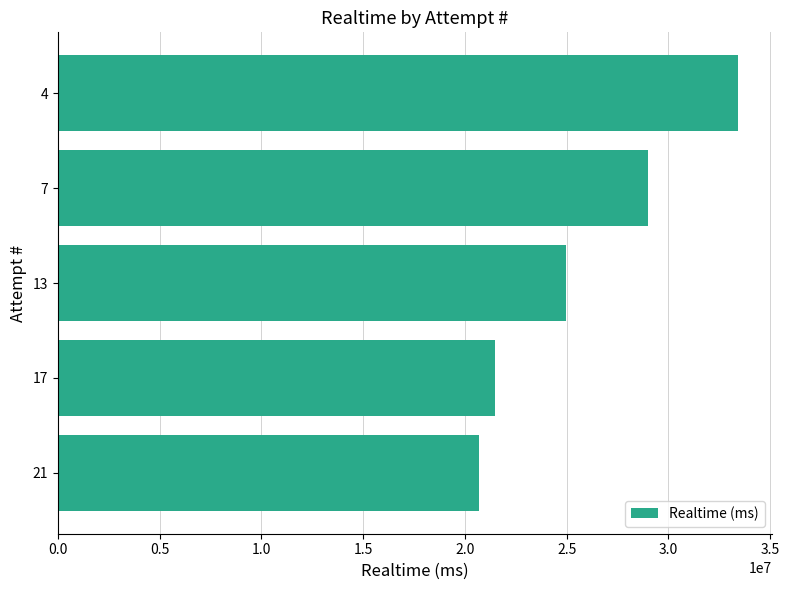

What is the change in value from 13 to 4?

+8450832